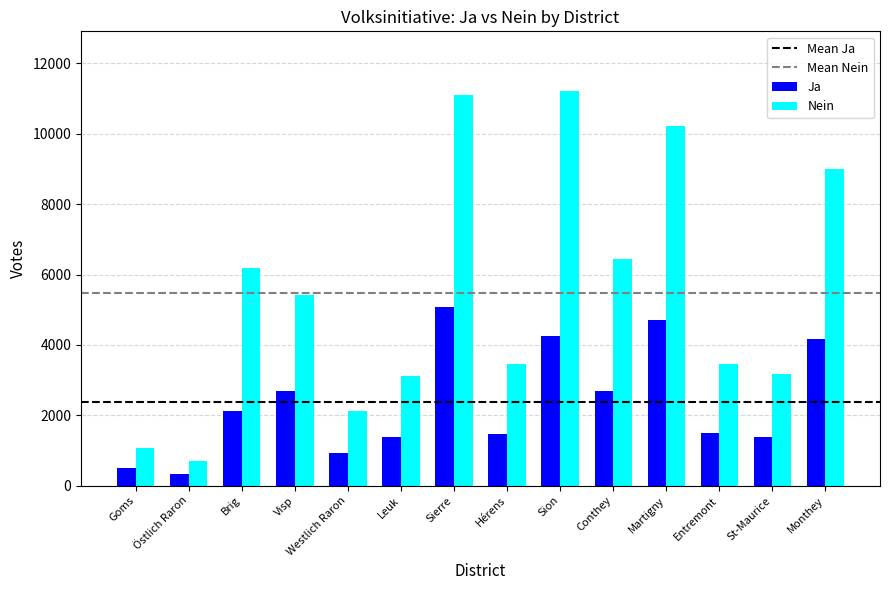

Which series has the largest total across all categories?

Nein